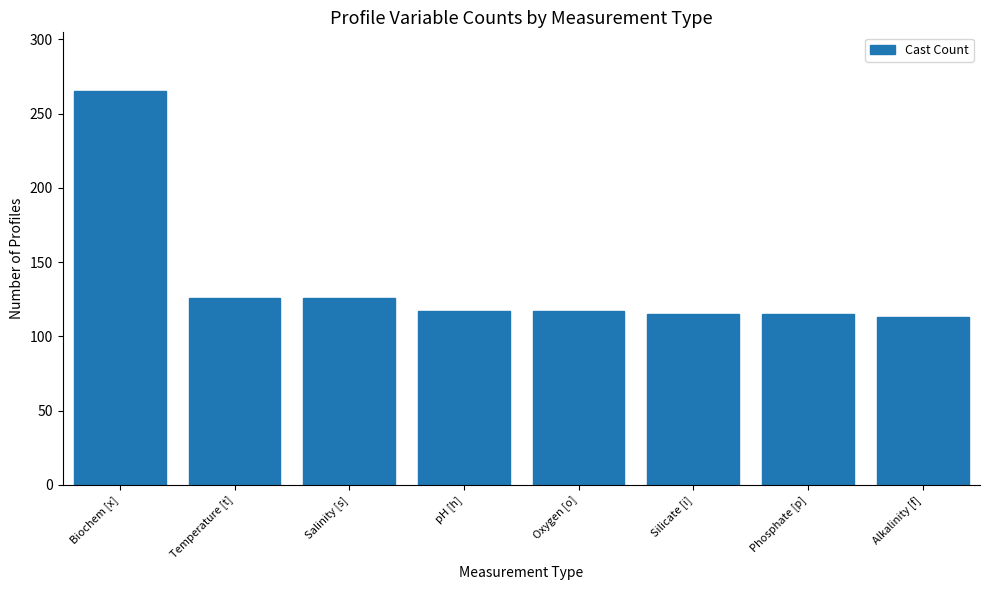

What is the sum of all values?

1094